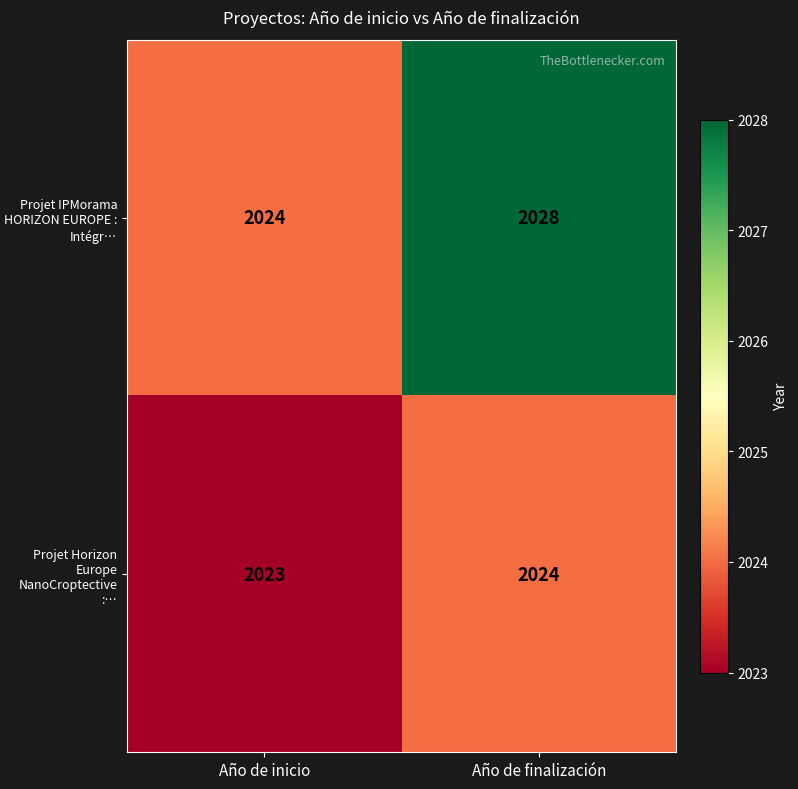

What is the approximate value of Projet Horizon Europe NanoCroptective :… at Año de finalización?

2024